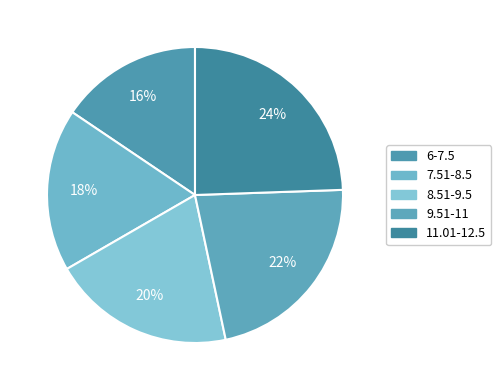

To the nearest percent, what portion does 9.51-11 represent?

22%